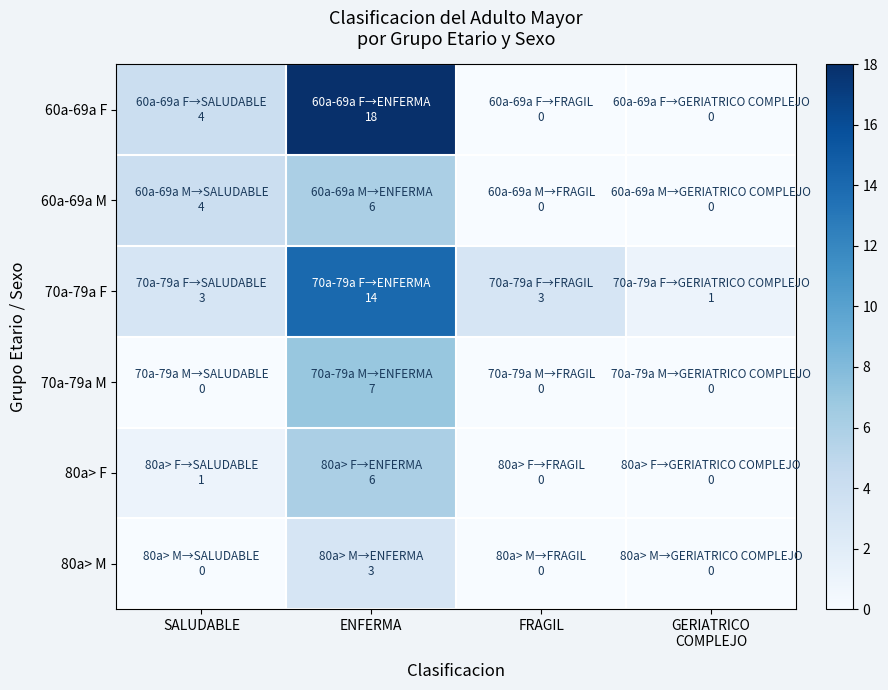

Between ENFERMA and GERIATRICO COMPLEJO, which series saw the biggest shift?

60a-69a F